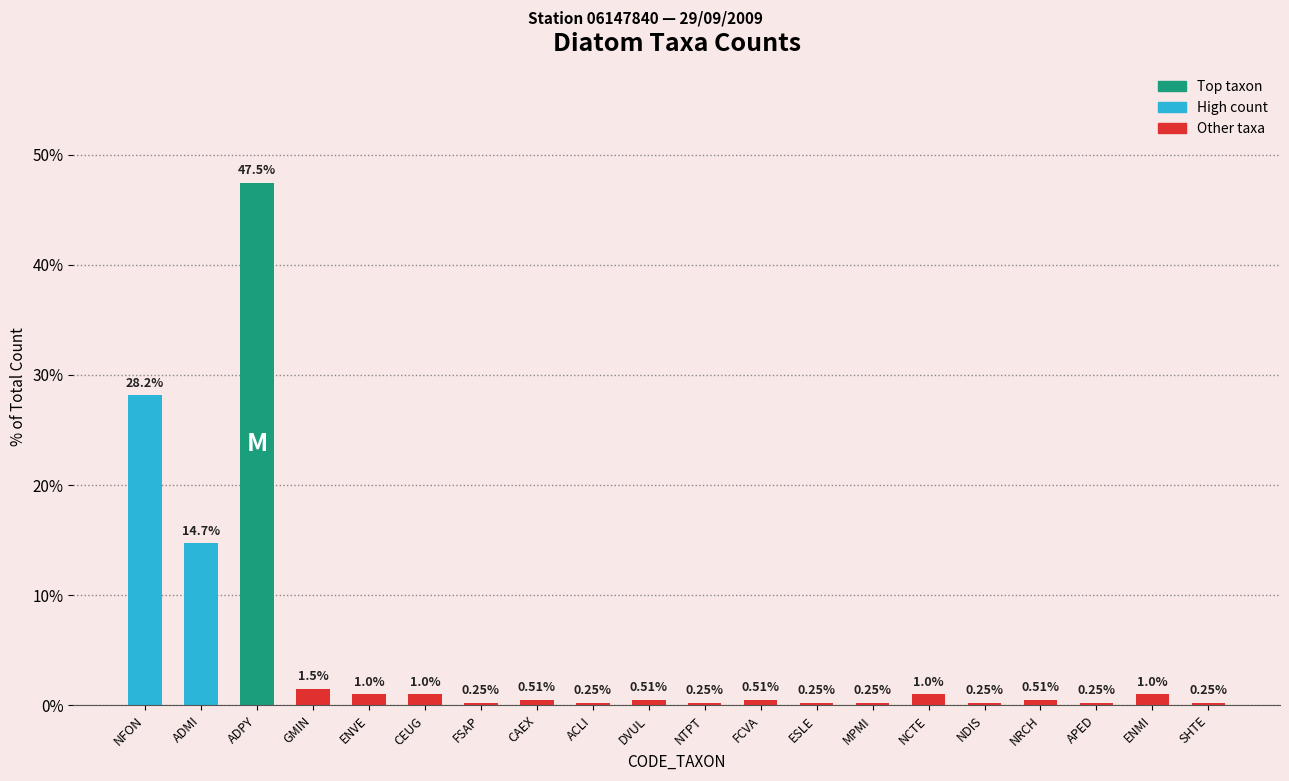

What is the change in value from ADMI to NCTE?

-13.7